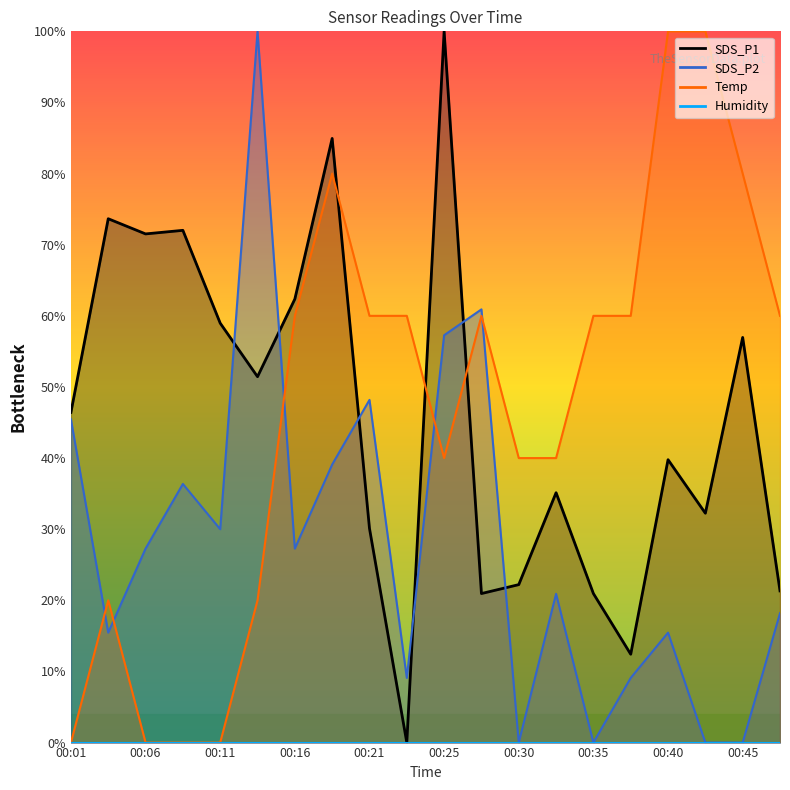

Which series has the largest range (max minus min)?

SDS_P1